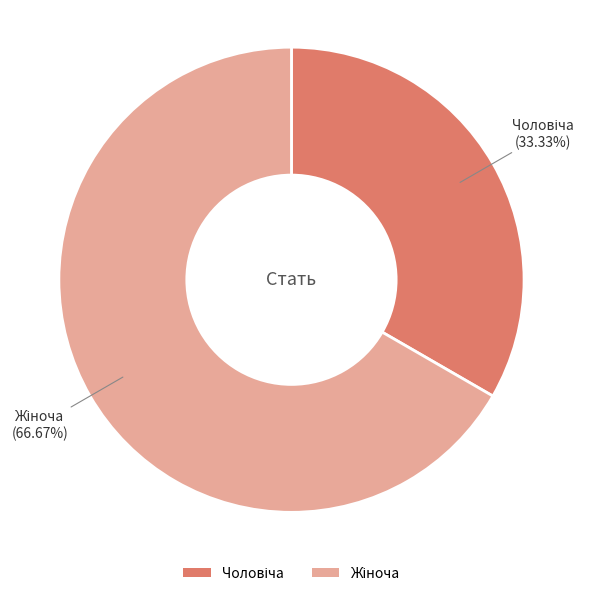

Is there a majority slice in this chart?

Yes